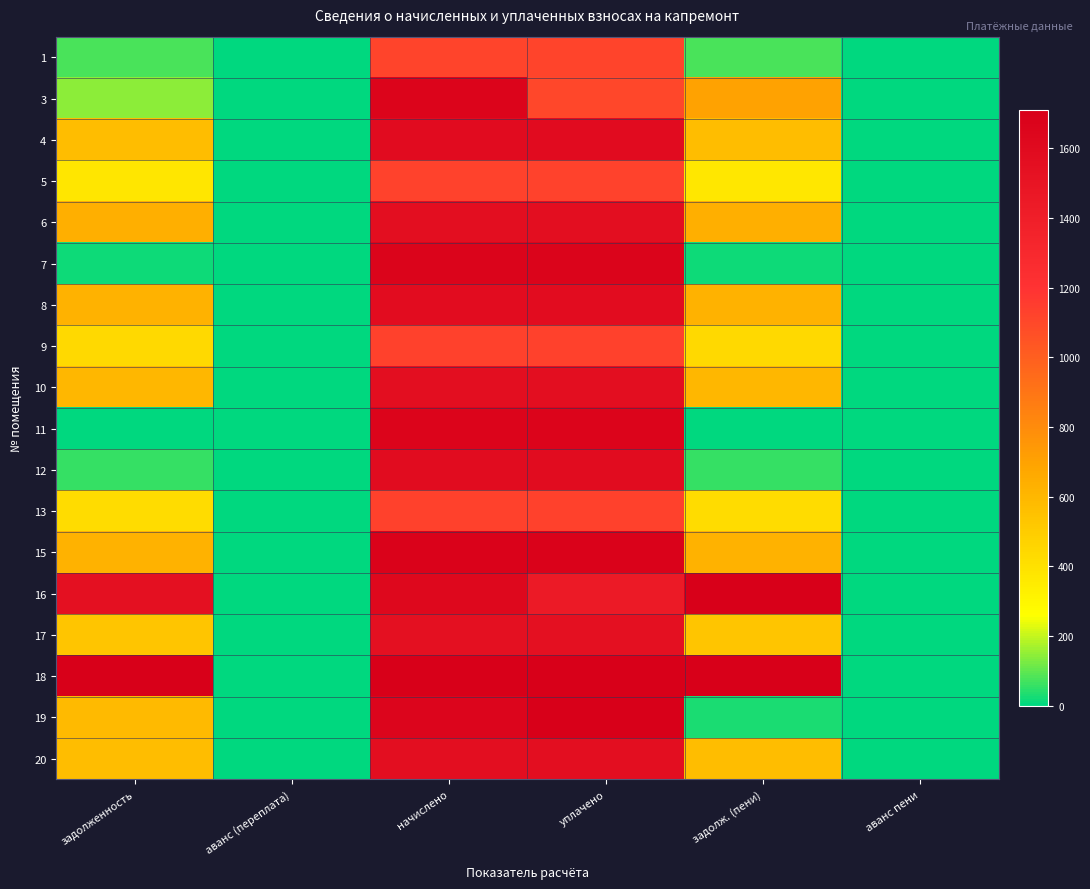

Which label corresponds to the smallest value in the chart?

аванс пени